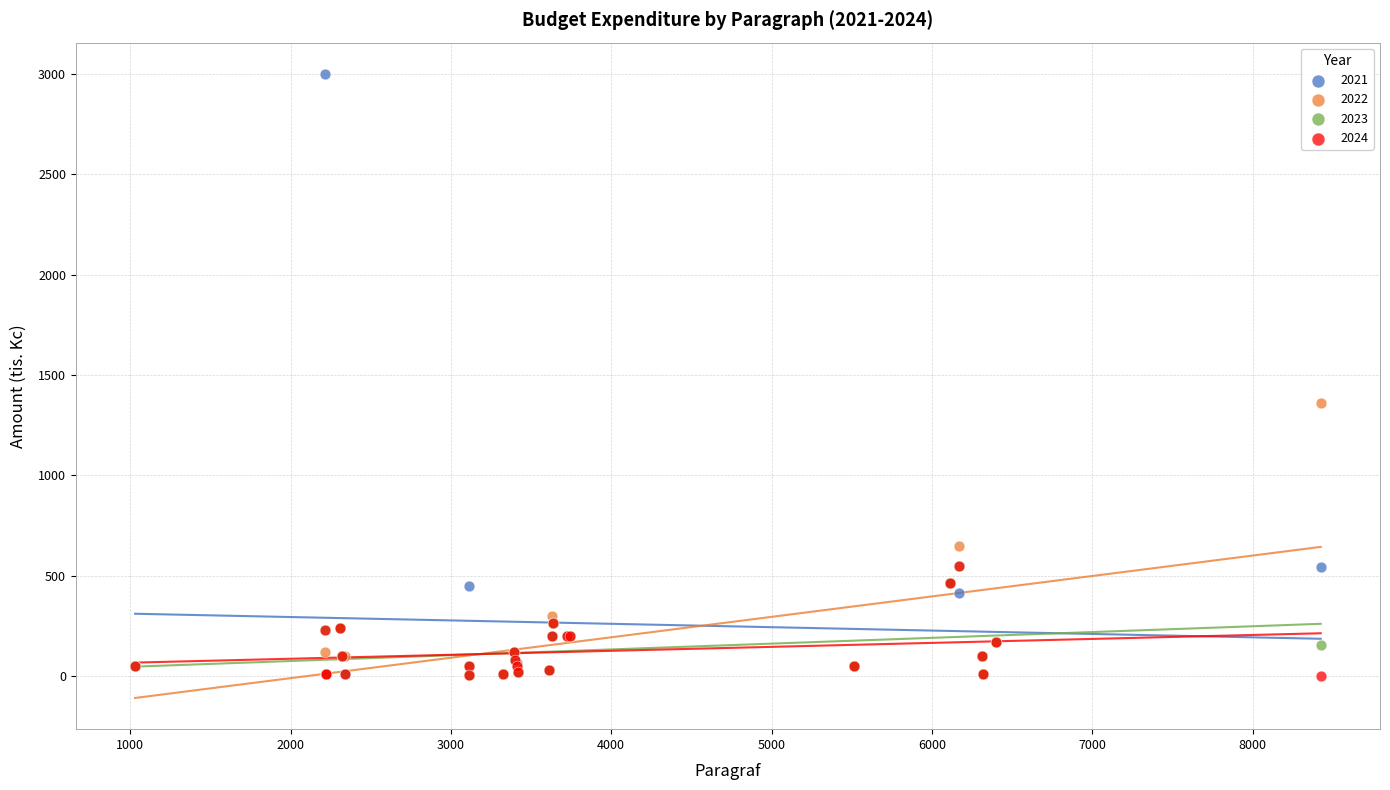

Which series reaches the maximum Y coordinate?

2021